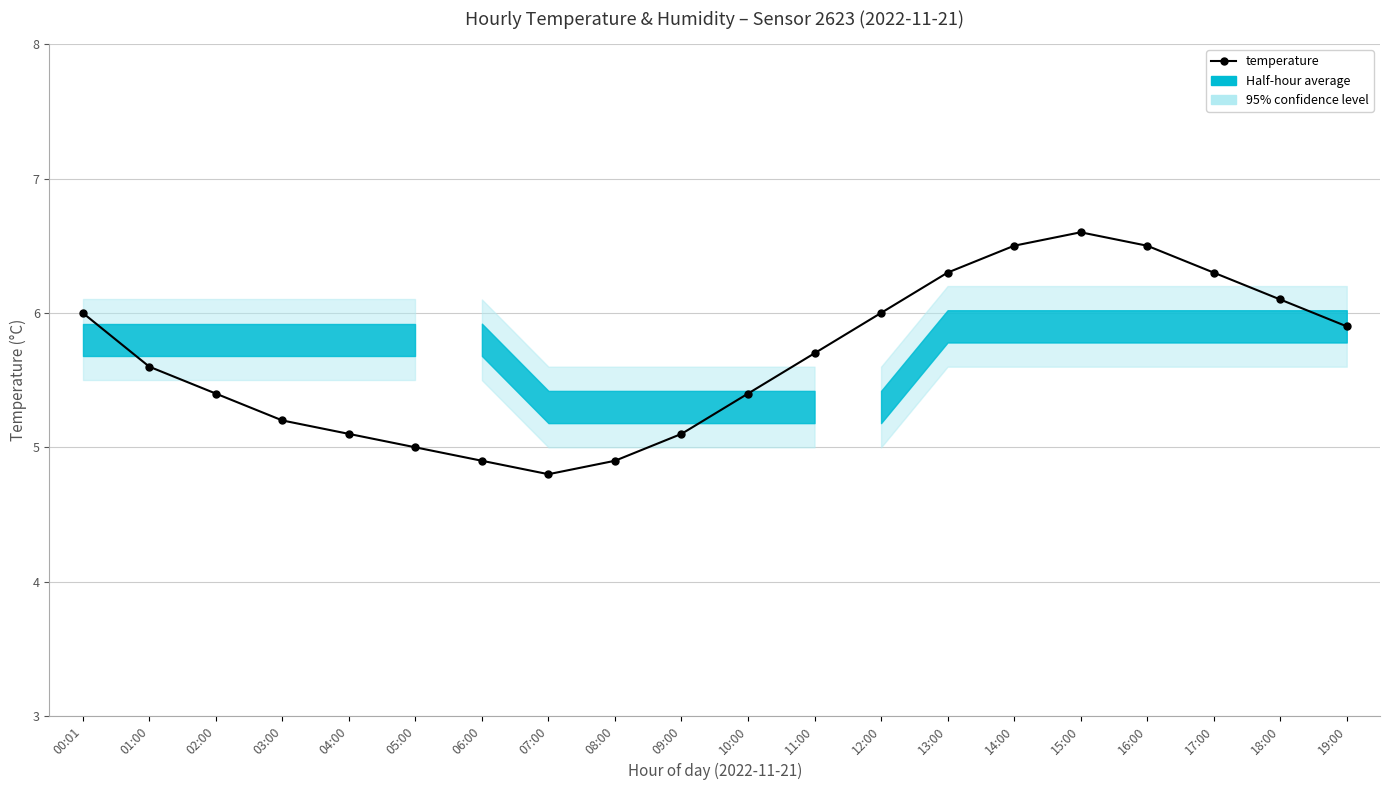

What is the change in value from 14:00 to 19:00?

-0.6